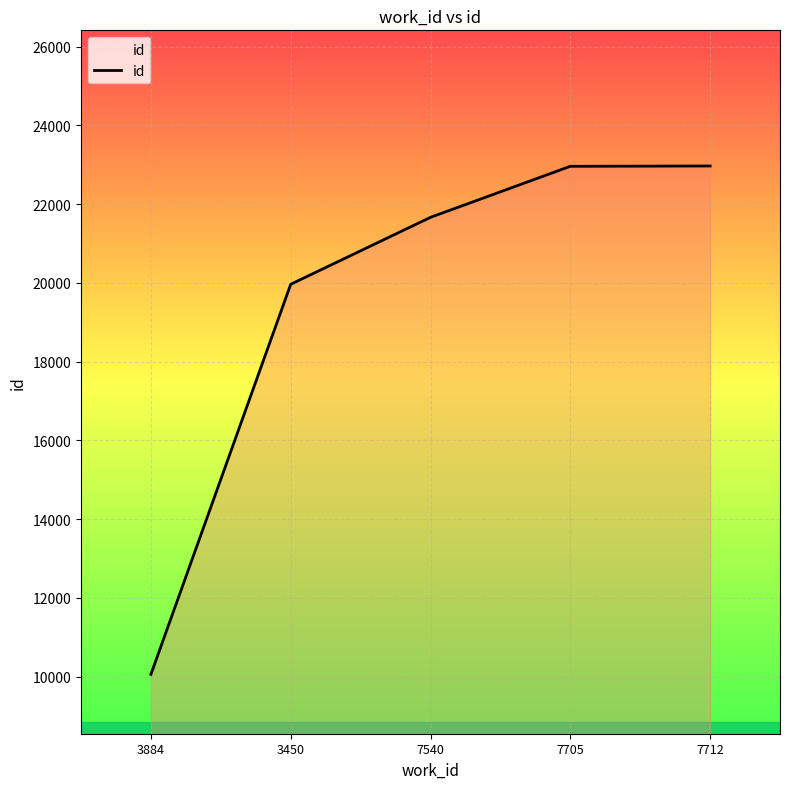

Approximately how many times larger is the value at 7712 compared to 7540?

1.1